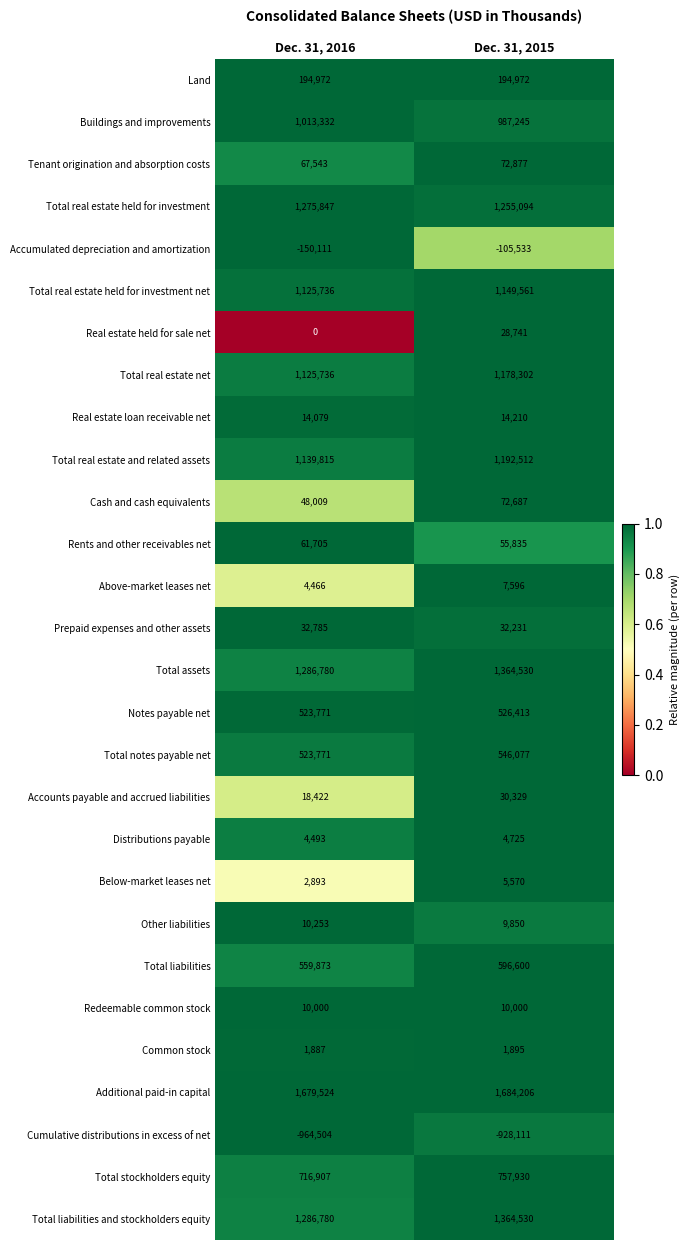

List the labels in order of Rents and other receivables net value, smallest first.

Dec. 31, 2015, Dec. 31, 2016